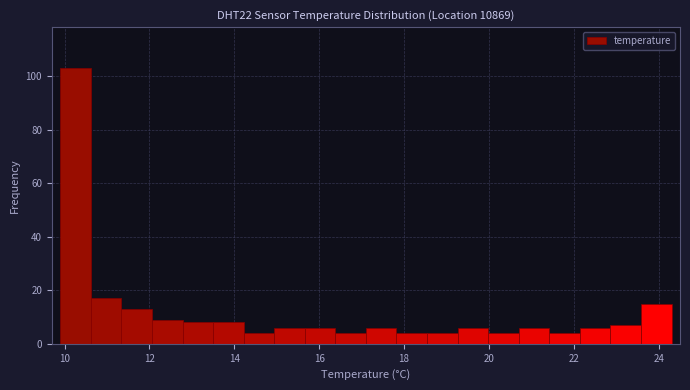

Read against the x-axis, roughly where is the centre of the tallest bar?

10.2